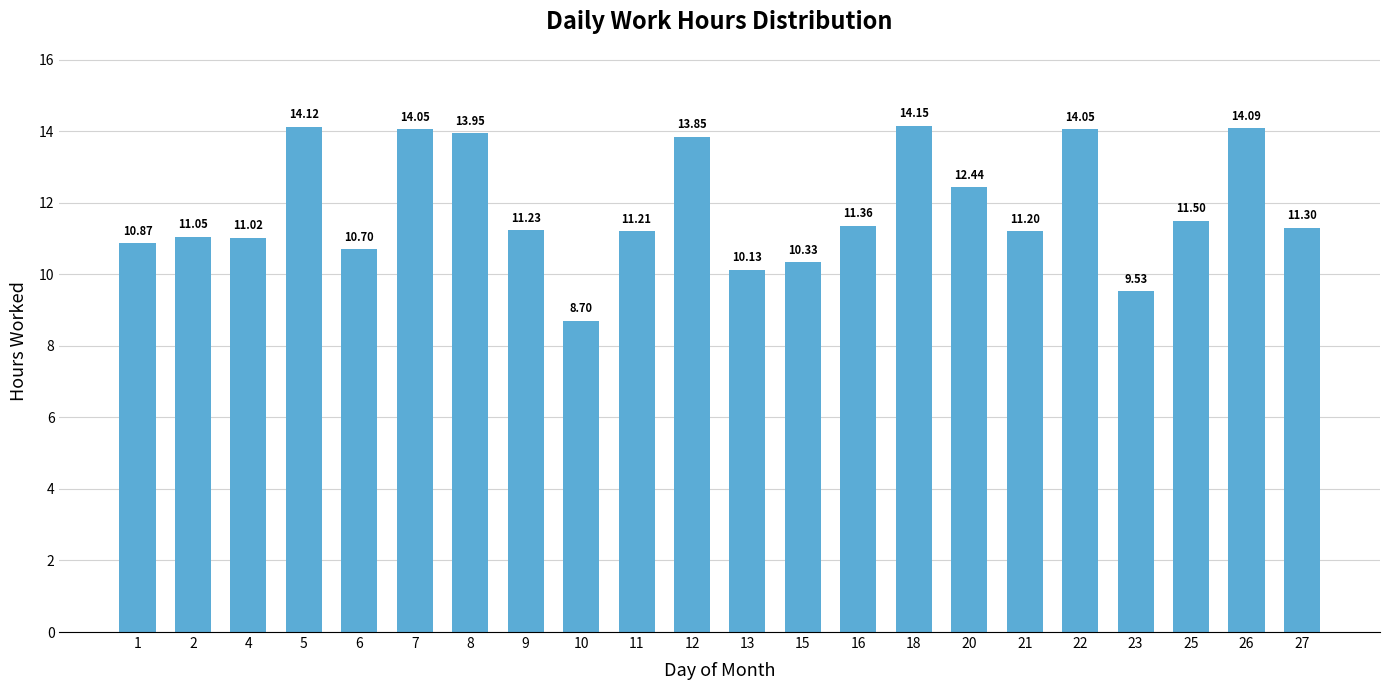

Are the bars horizontal?

No